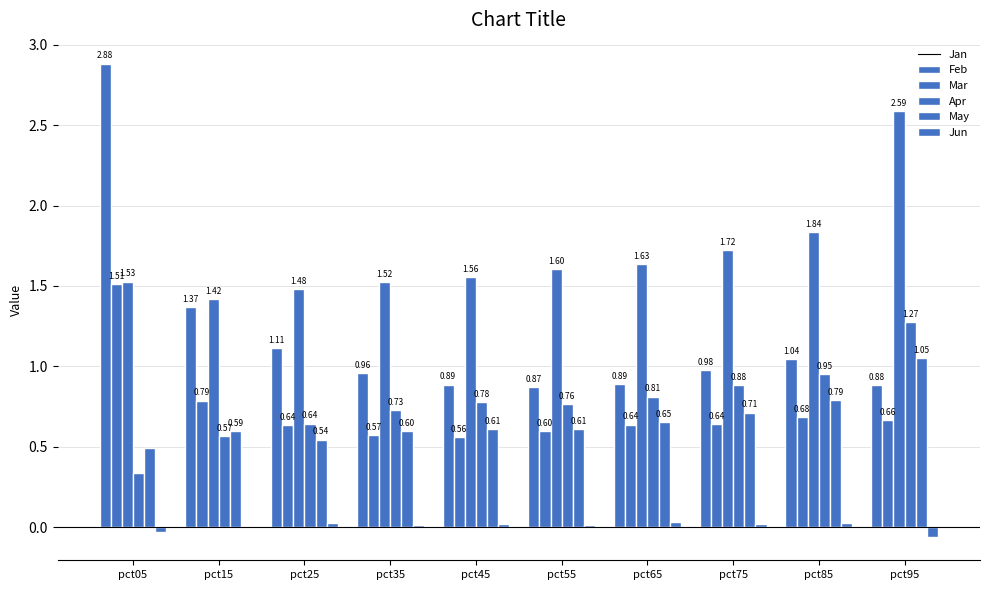

The value of May at pct85 is 0.3. True or false?

False